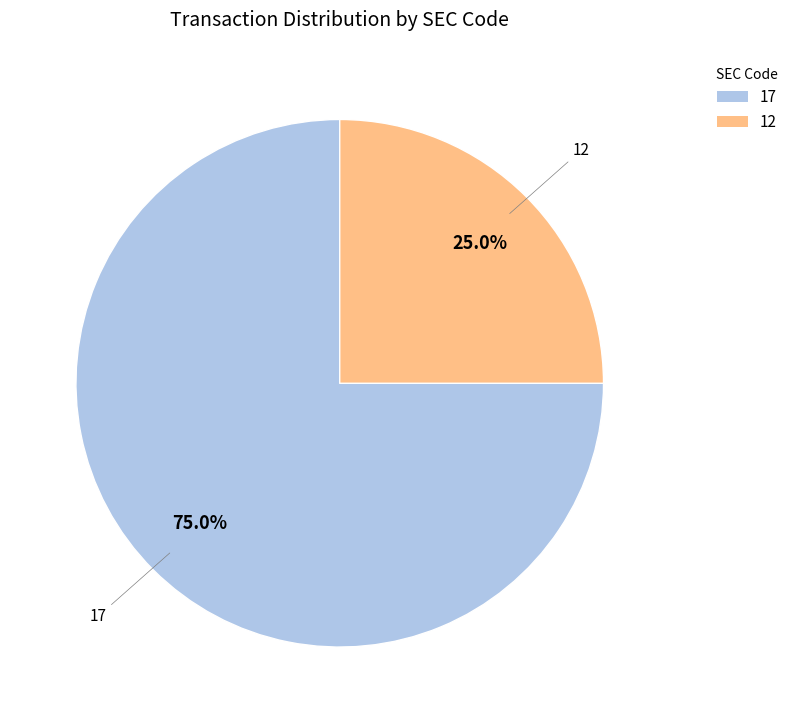

To the nearest percent, what is the combined percentage of 17 and 12?

100%